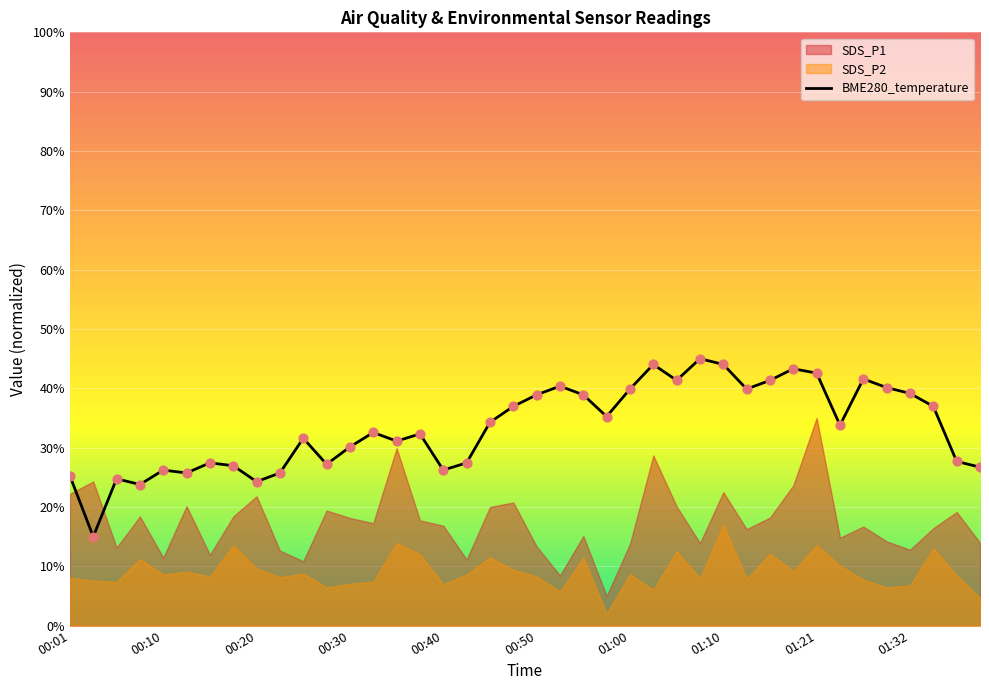

True or false: BME280_temperature has a value of 60.8 at 01:00.

False